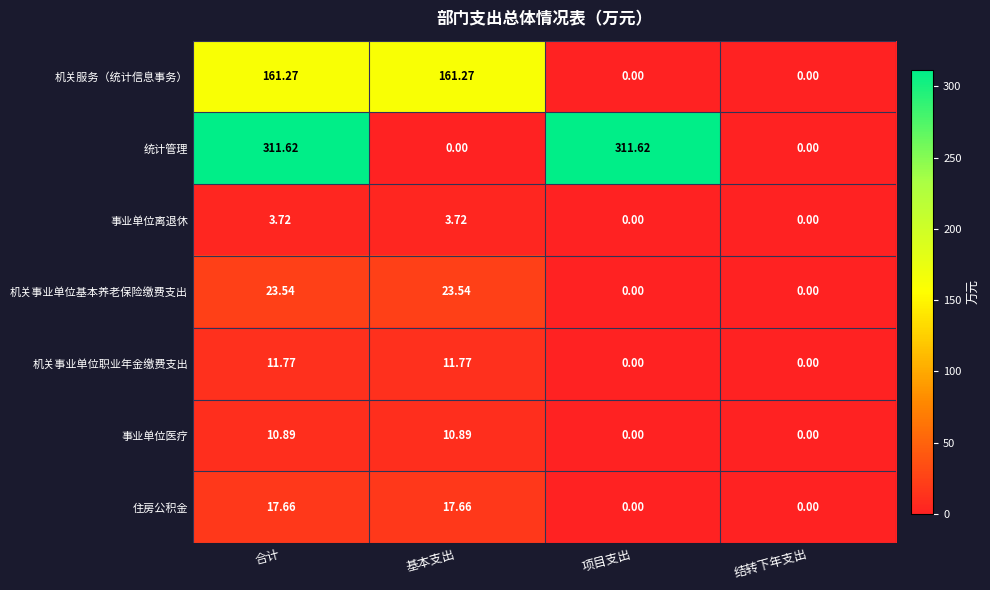

Which series has the largest range (max minus min)?

统计管理